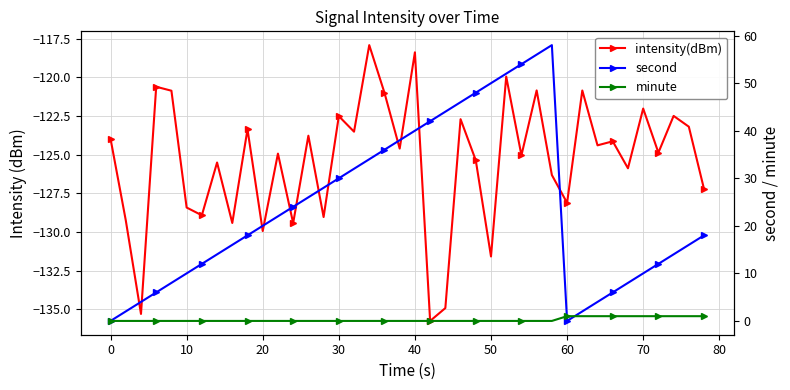

Does the chart have visible grid lines?

Yes